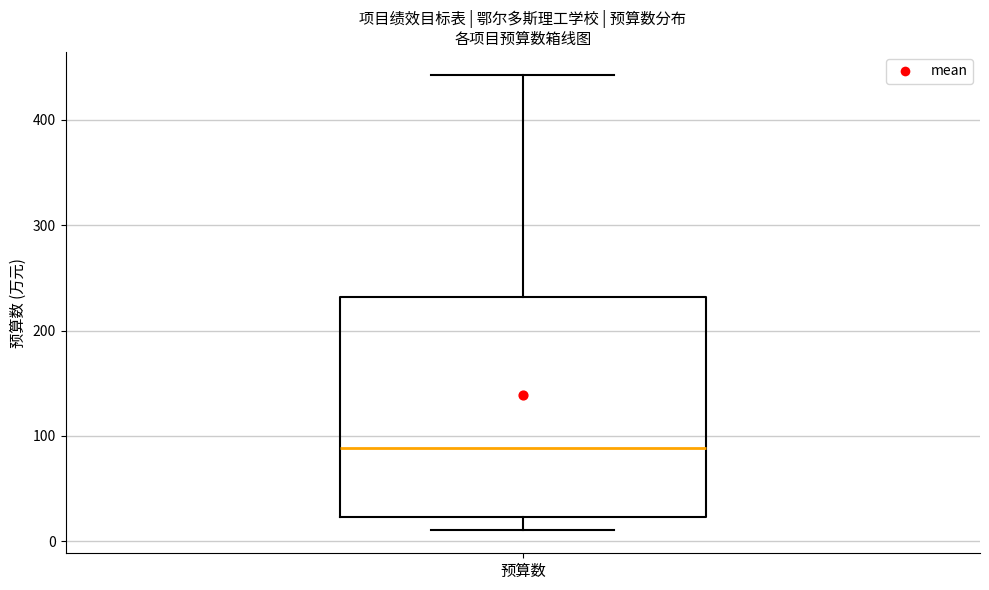

Where is the upper edge of the box for 预算数 on the y-axis? The values are not printed on the chart, so give them approximately, as read against the axis.

230